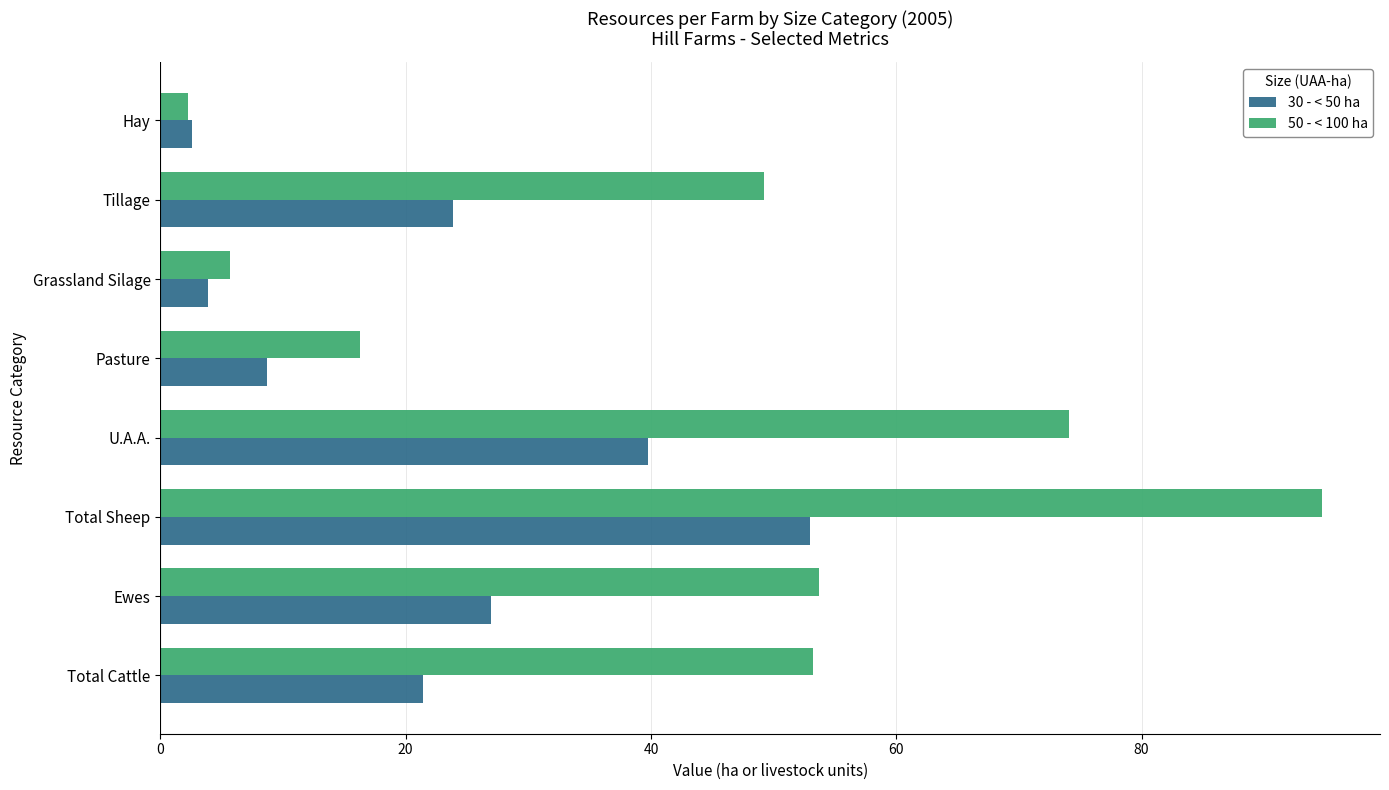

Is it true that 30 - < 50 ha equals 53.0 at Total Sheep?

True